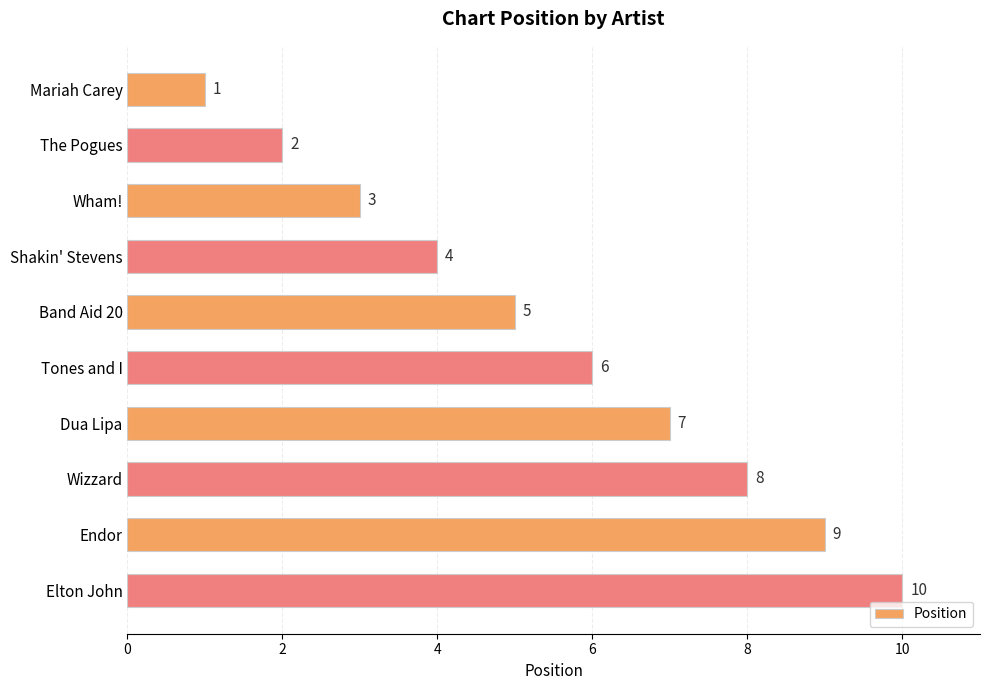

Where is the data nearest to the value 5?

Band Aid 20